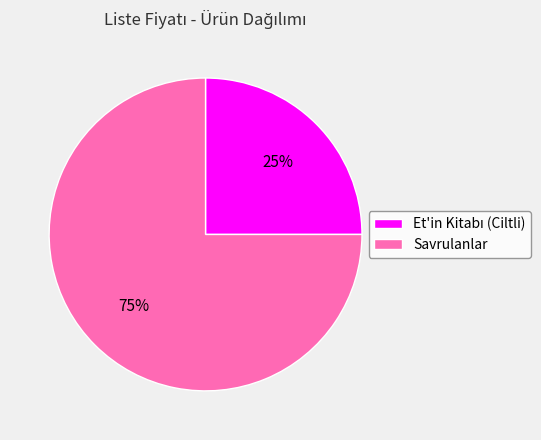

How many segments does this pie chart have?

2